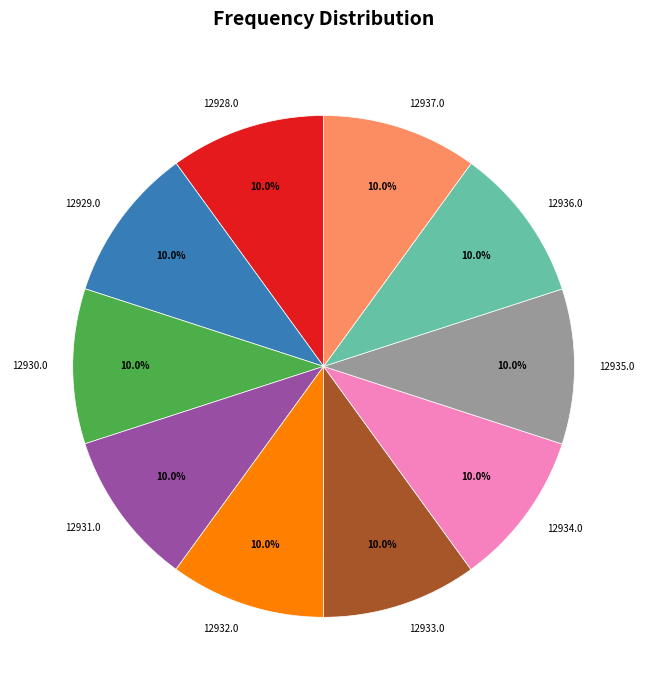

To the nearest percent, what is the combined percentage of 12935.0 and 12934.0?

20%